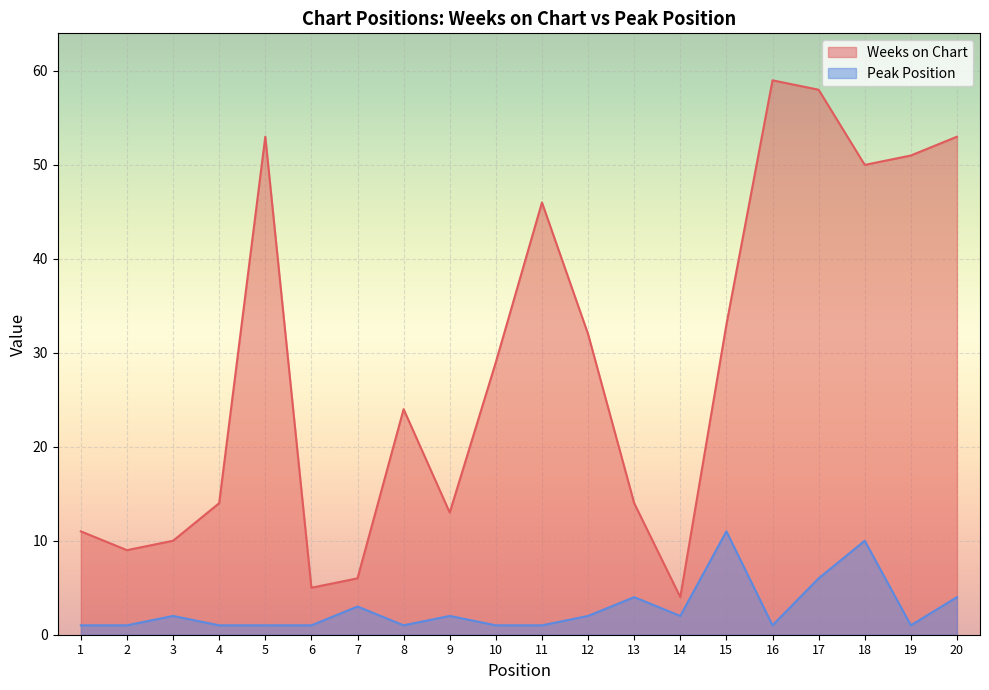

In Weeks on Chart, how many points are lower than both neighbors (excluding endpoints)?

5